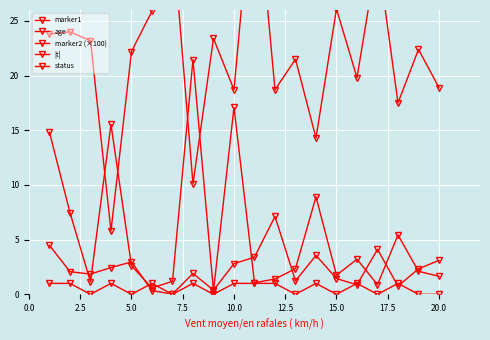

How many data points in marker2 (×100) are above 22?

11